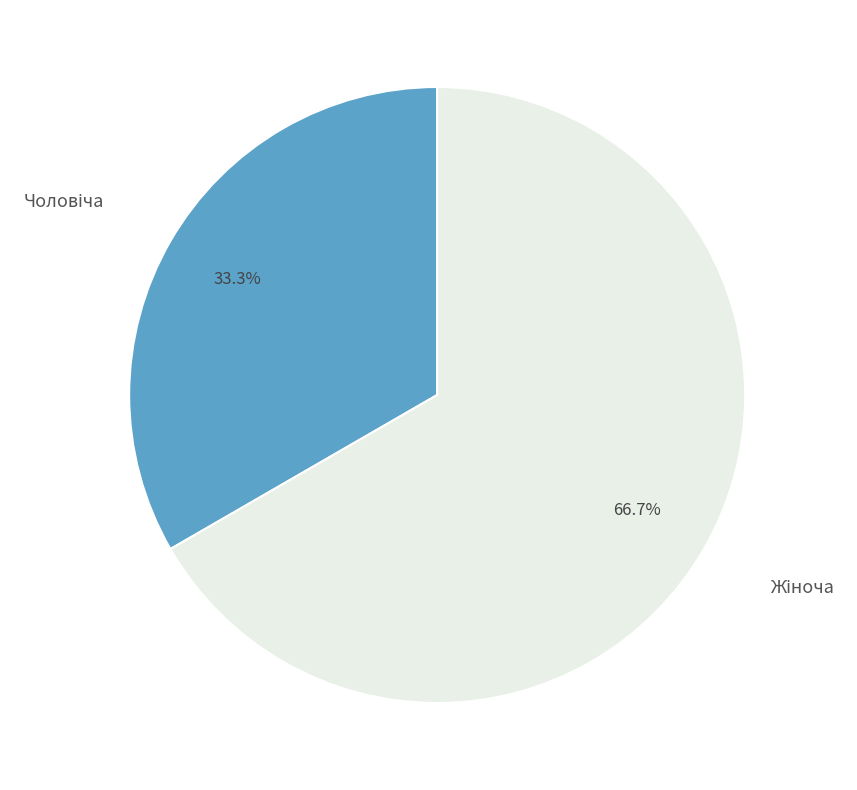

Is there any slice that represents more than half of the pie?

Yes